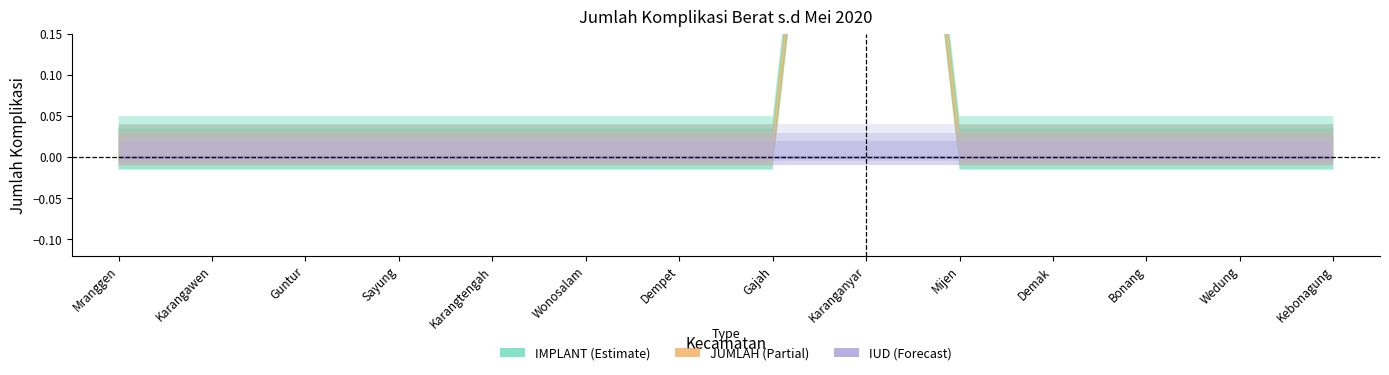

What is the greatest value displayed?

1